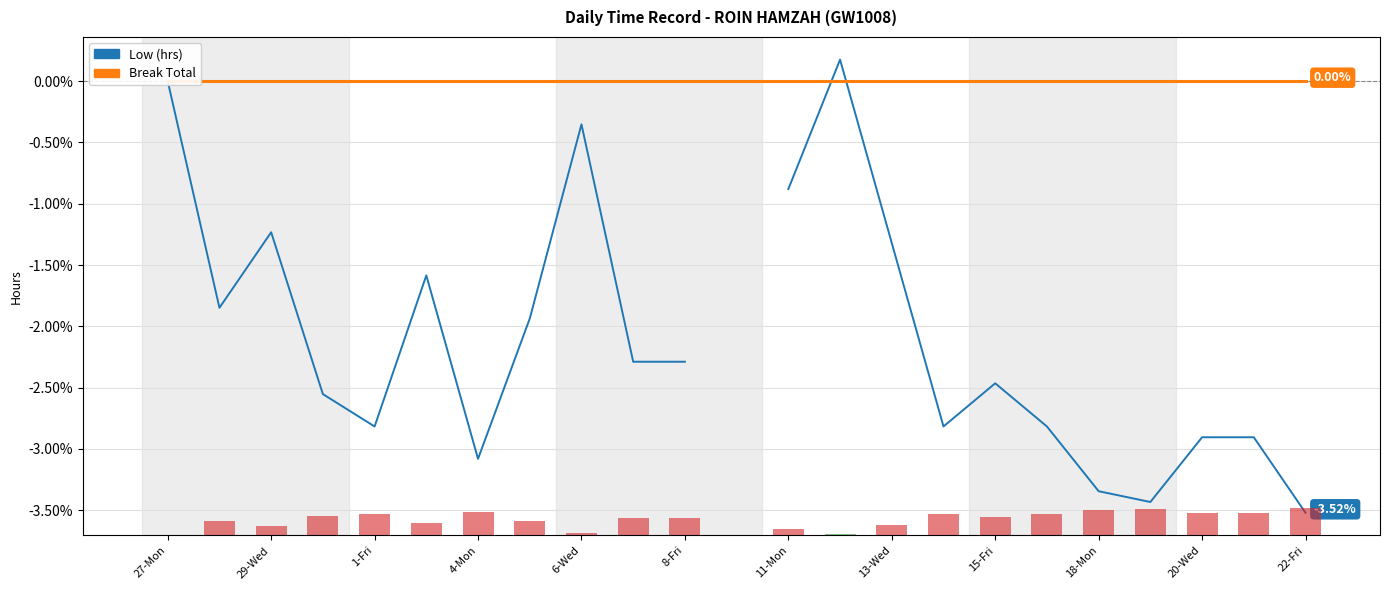

Which category has the lowest value in the Break Total series?

27-Mon